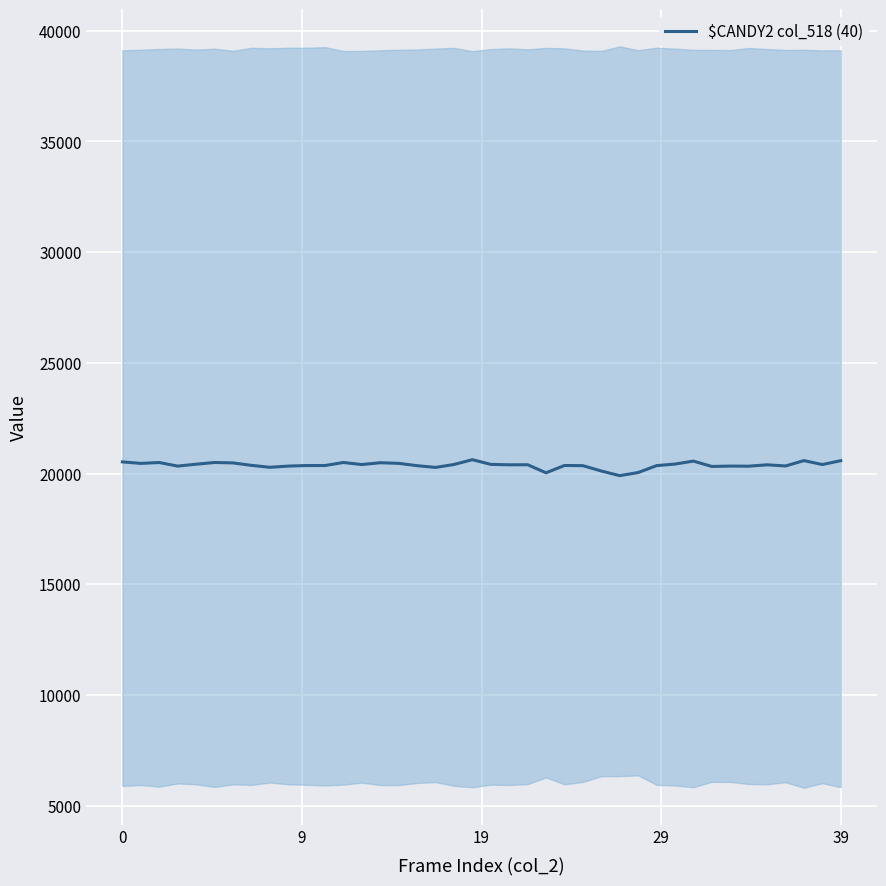

True or false: there are more than 1 points higher than both neighbors.

True